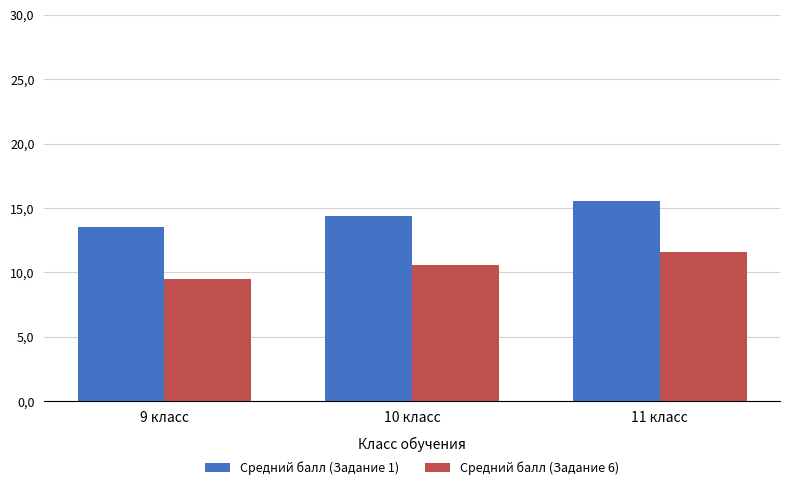

How many Средний балл (Задание 6) values are between 9 and 11?

2